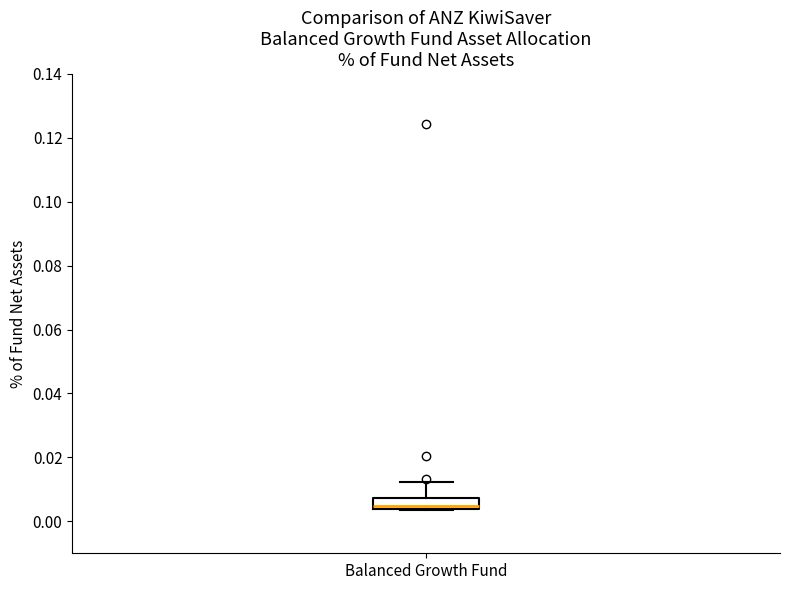

Transcribe this box plot: give where the median line is, the range the box spans, and where the two whiskers end, as read against the y-axis. The values are not printed on the chart, so give them approximately, as read against the axis.

median 0.004 (just above the box's lower edge), box 0.004 to 0.008, whiskers 0.004 to 0.012